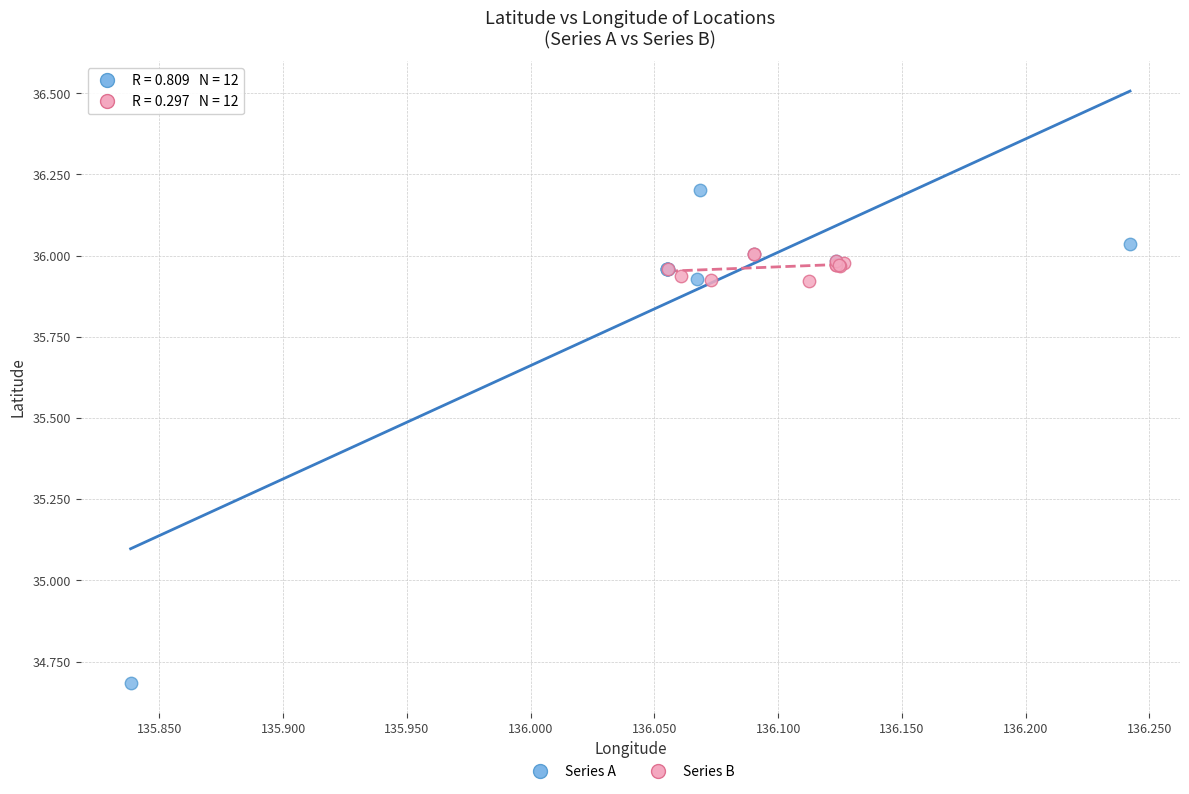

Which series has the widest spread of Y values?

Series A